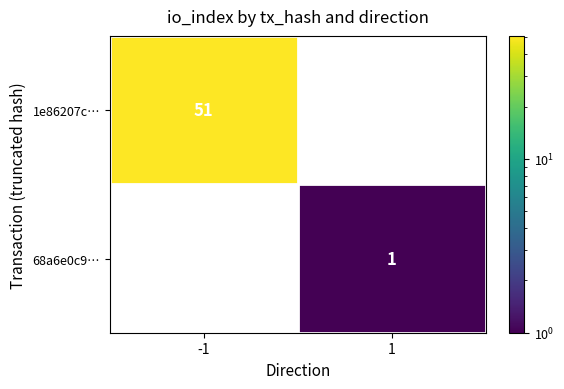

Is the value of 1e86207c… at -1 greater than the value of 68a6e0c9… at 1?

Yes